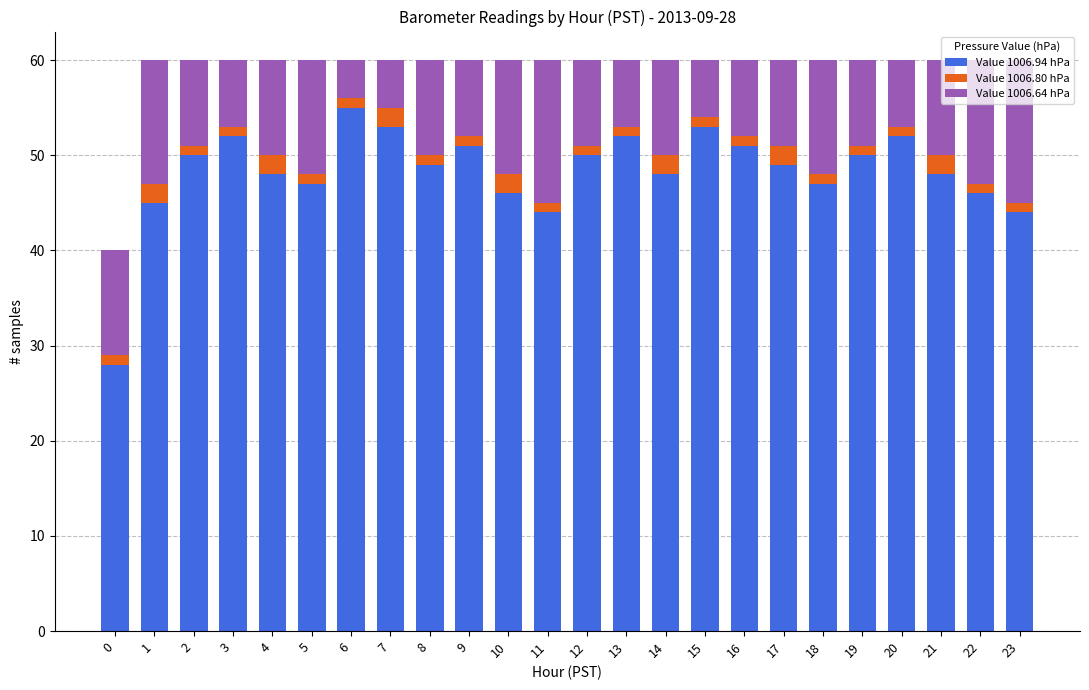

How many bars are there in total?

24